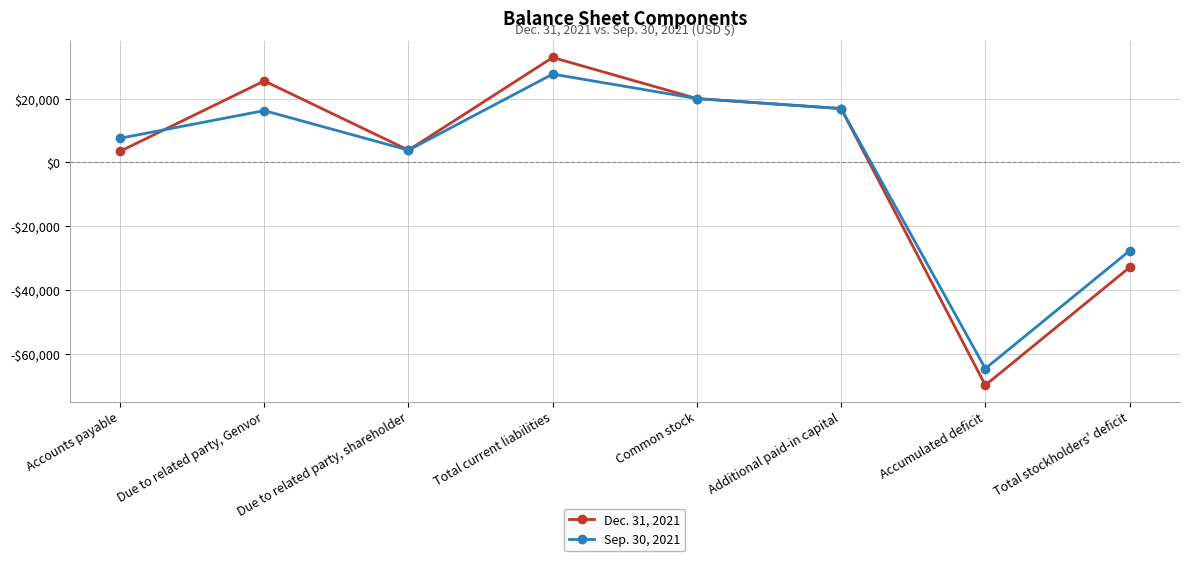

Where do Sep. 30, 2021 and Dec. 31, 2021 first cross each other?

Accounts payable and Due to related party, Genvor